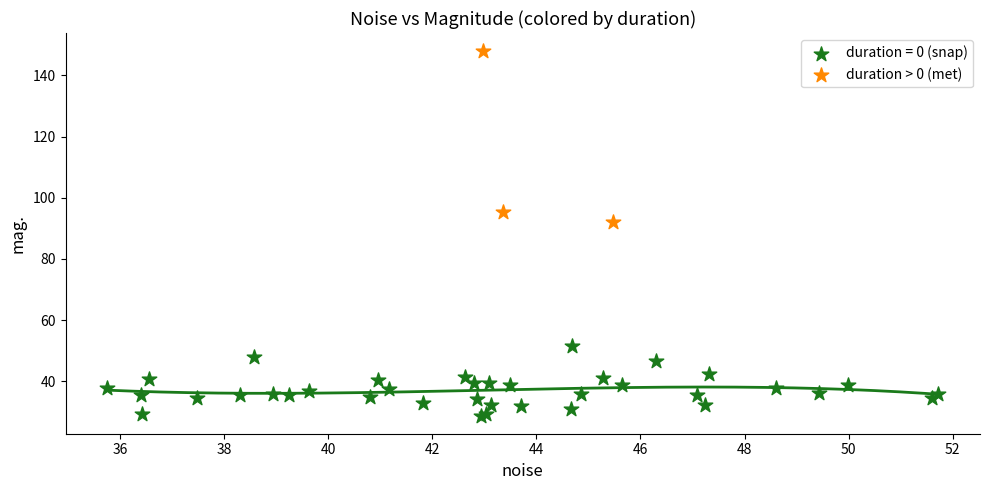

Which series has the largest Y range (max minus min)?

duration > 0 (met)